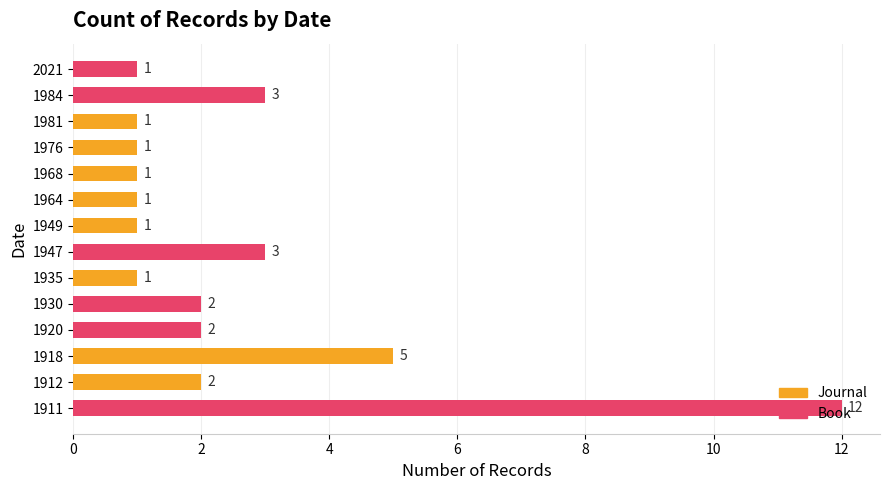

What is the change in value from 1918 to 1968?

-4